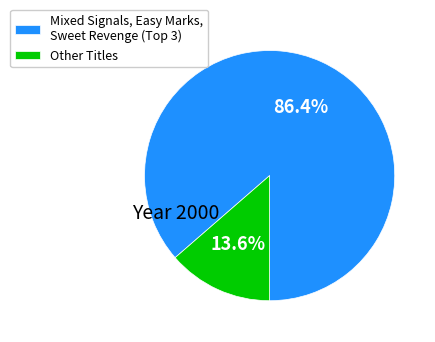

How much of the chart is everything except Other Titles?

86.4%